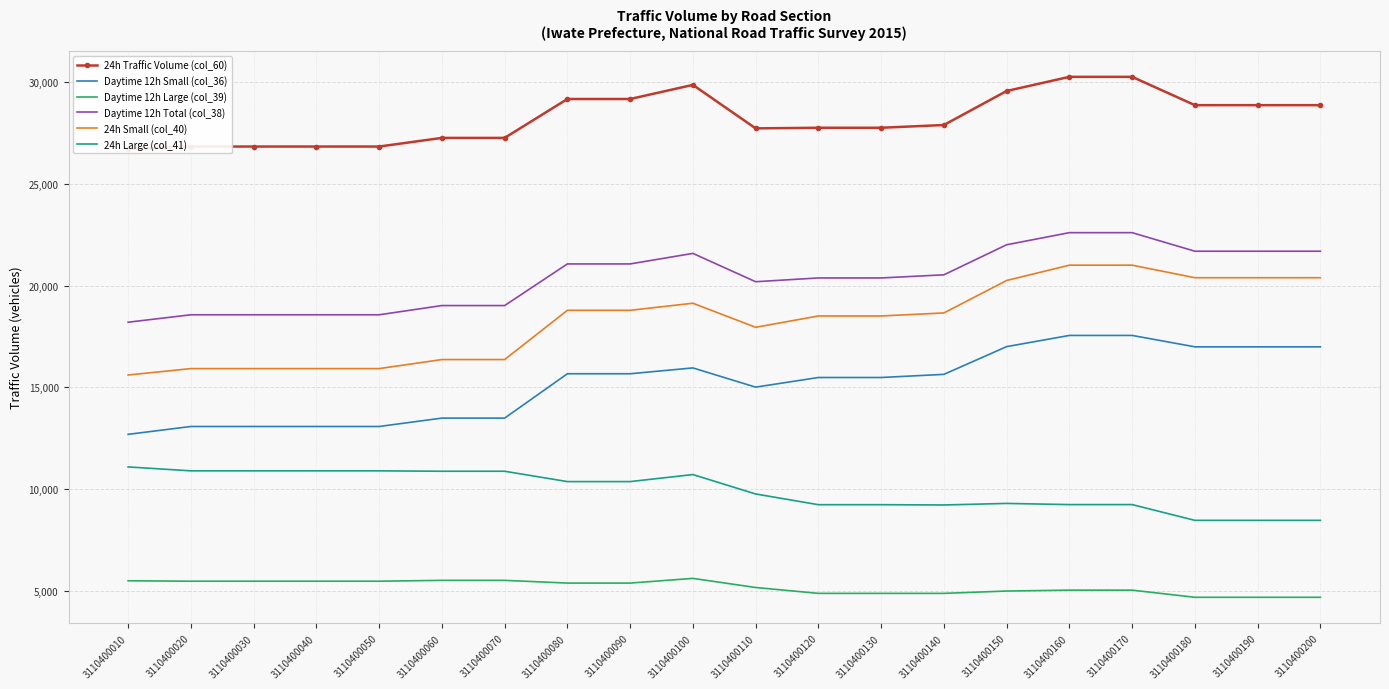

Count the number of categories in the chart.

20